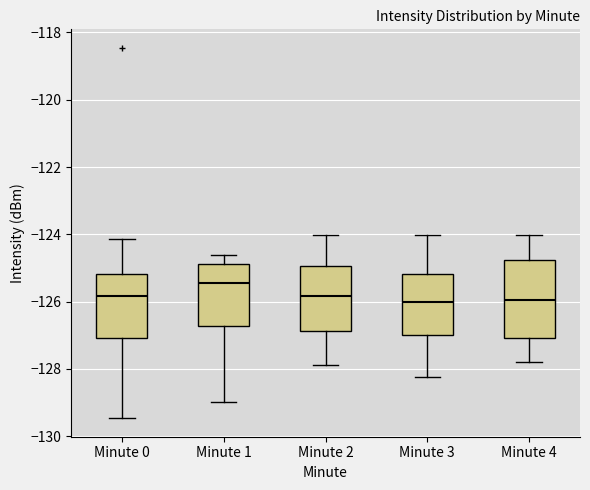

Which box is the tallest, from its lower edge to its upper edge?

Minute 4